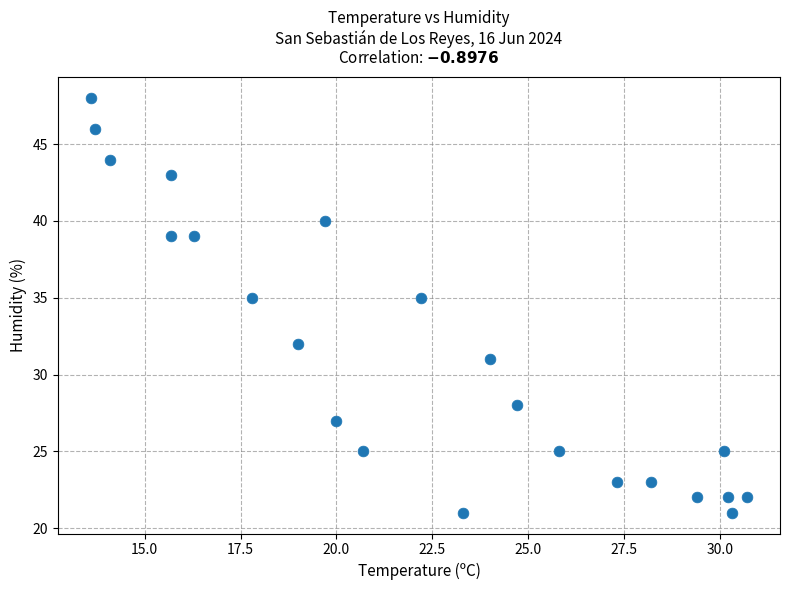

What is the range of Y values (max minus min)?

27